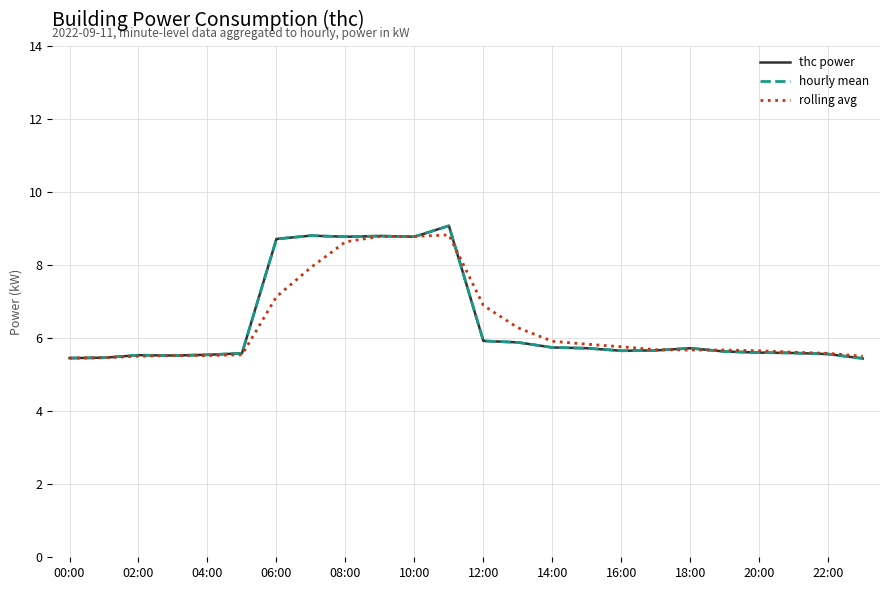

Does the chart display data point markers on the line(s)?

No